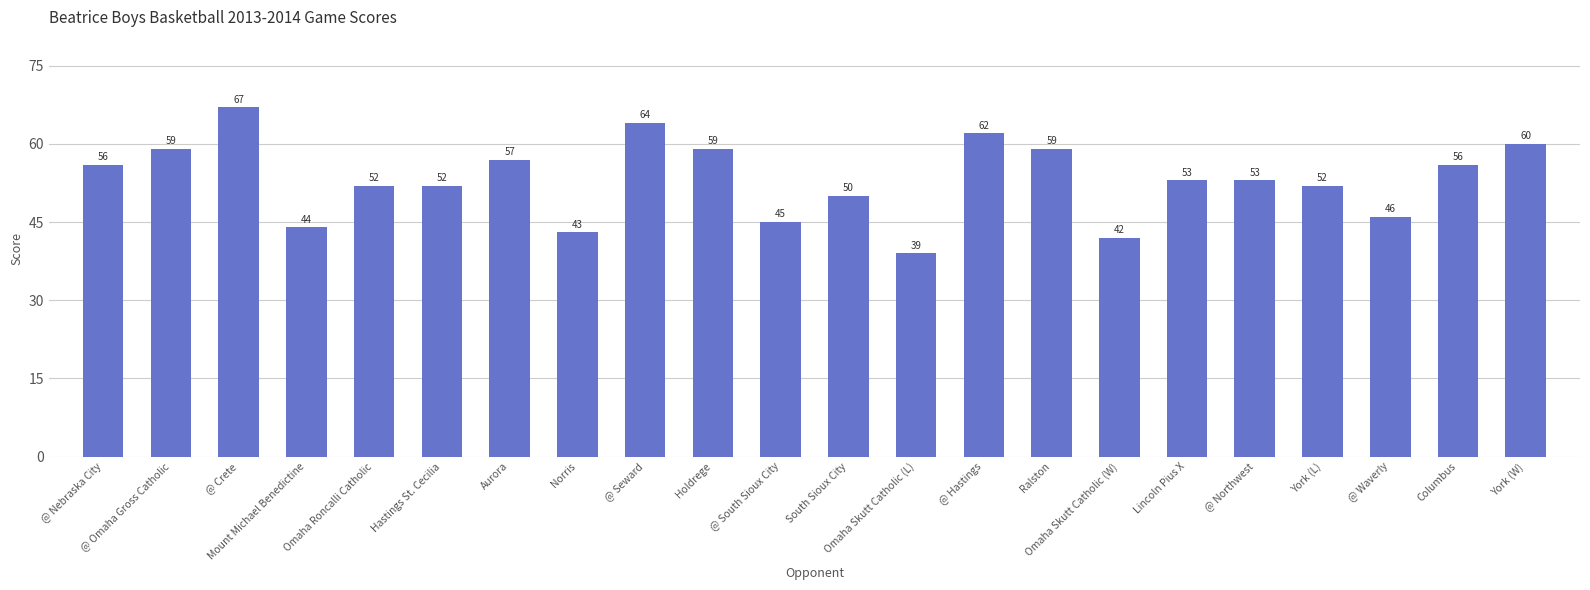

Are the bars horizontal?

No